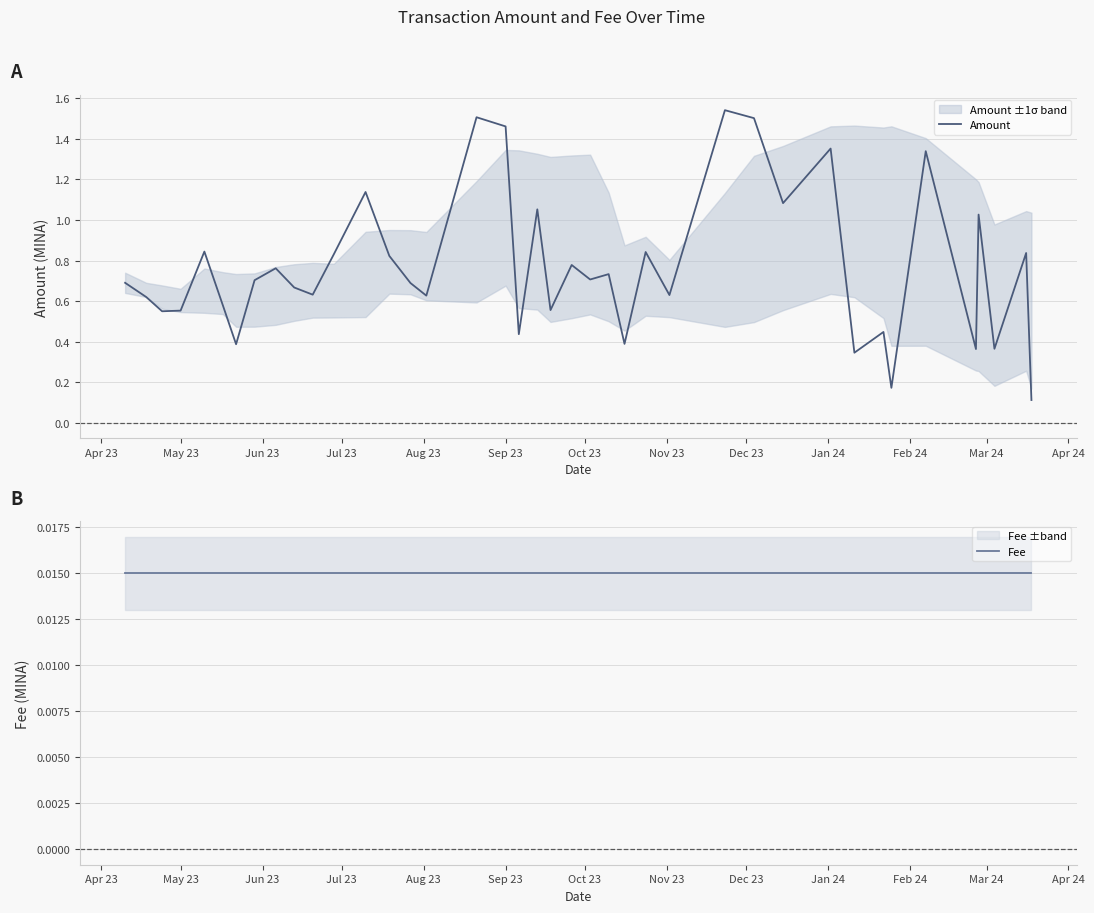

Does the chart have visible grid lines?

Yes